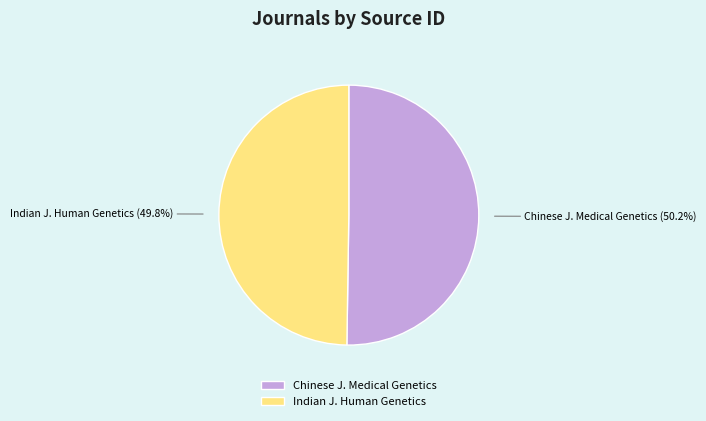

Is there a majority slice in this chart?

Yes